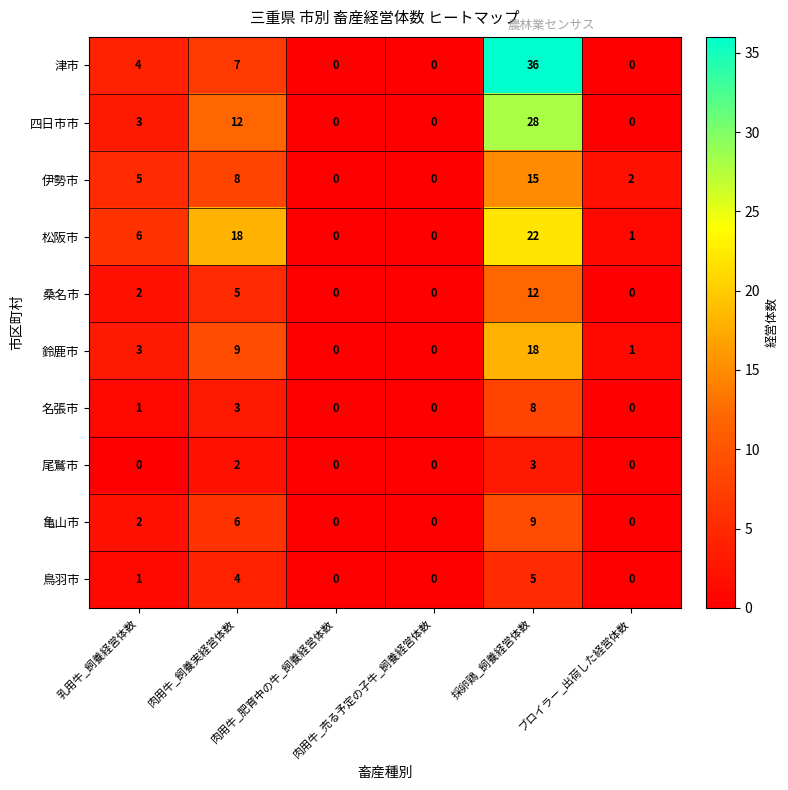

List the series in order of their peak value, lowest first.

尾鷲市, 鳥羽市, 名張市, 亀山市, 桑名市, 伊勢市, 鈴鹿市, 松阪市, 四日市市, 津市